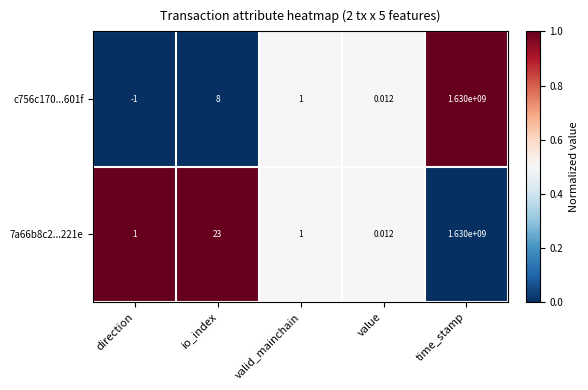

Rank the categories by c756c170...601f value from lowest to highest.

direction, value, valid_mainchain, io_index, time_stamp